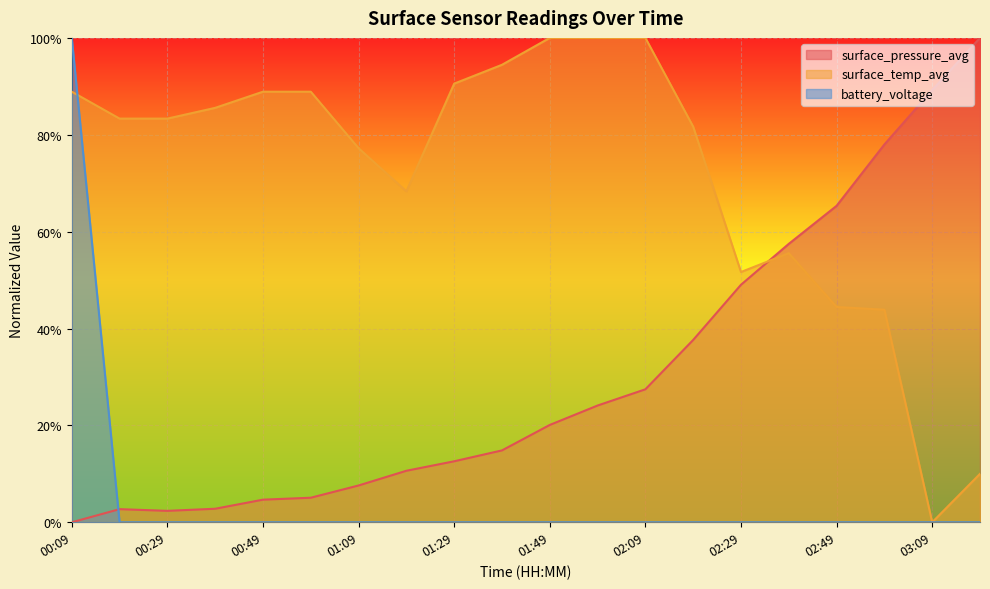

At which category is the sum across all series the highest?

00:09